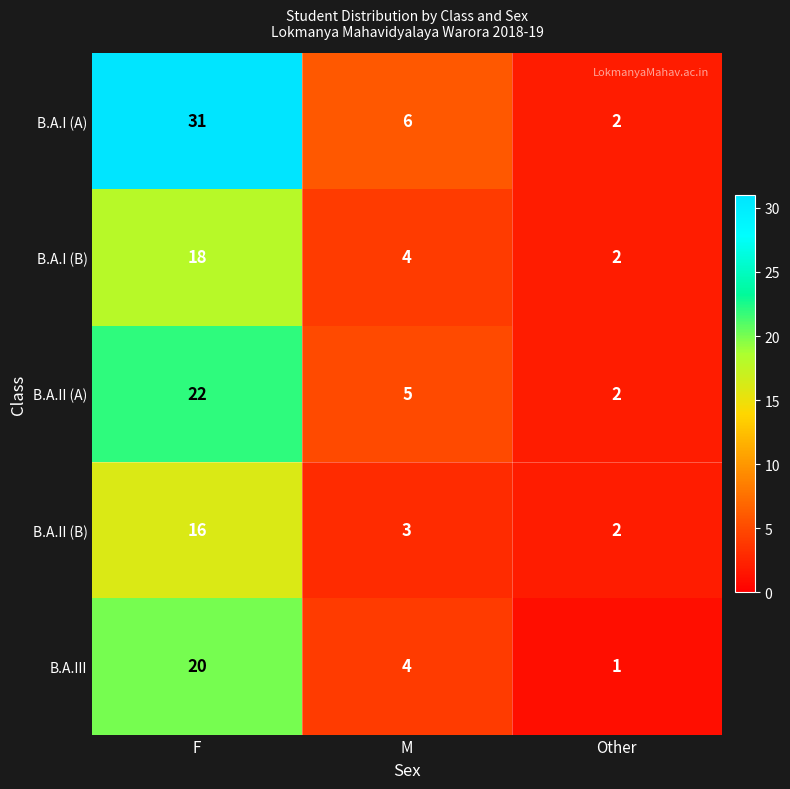

What is the maximum value for B.A.II (B)?

16